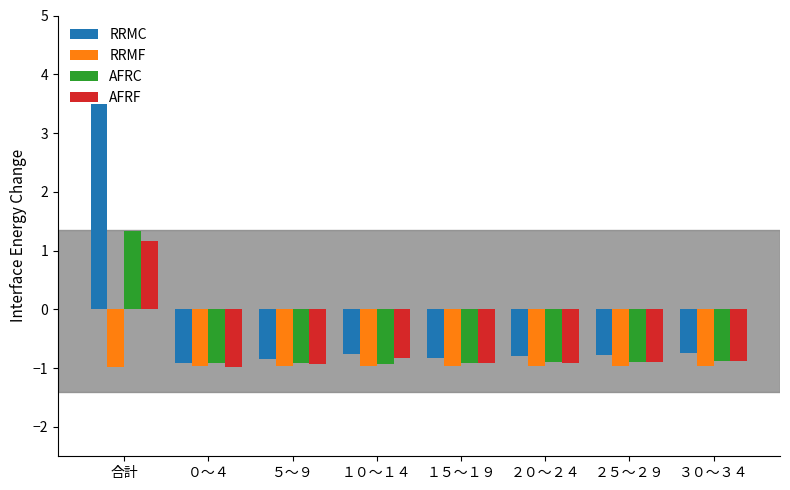

Are the bars horizontal?

No